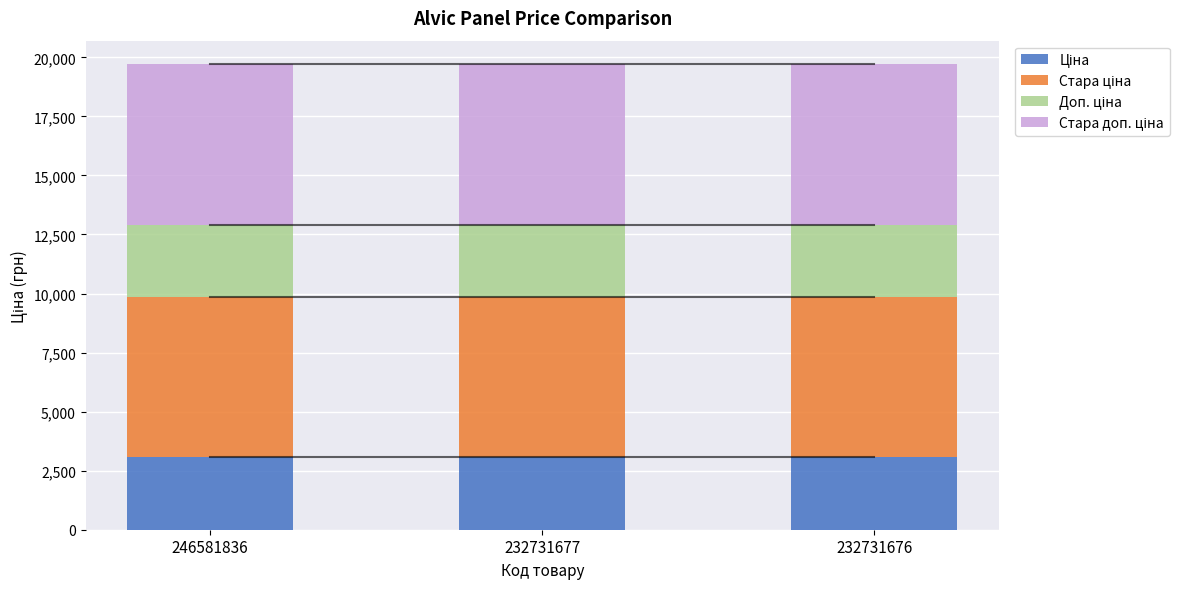

What is the total value across all series at 246581836?

19718.1